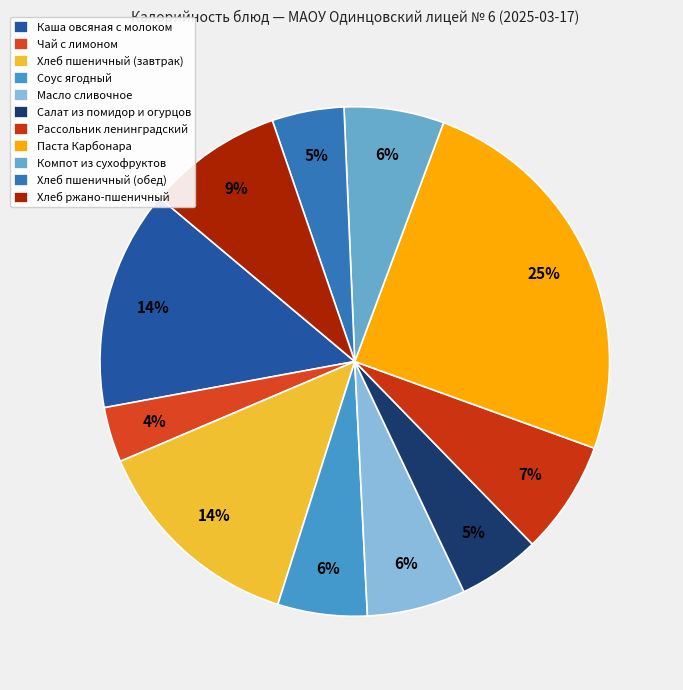

How many segments does this pie chart have?

11